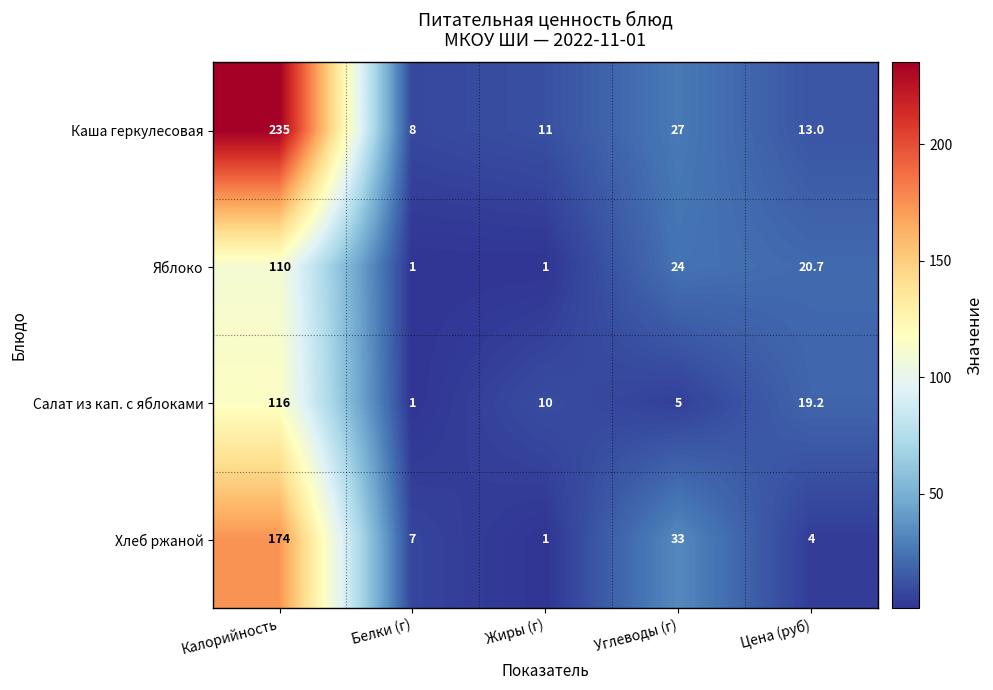

The Яблоко series shows 24.0 at Углеводы (г). True or false?

True